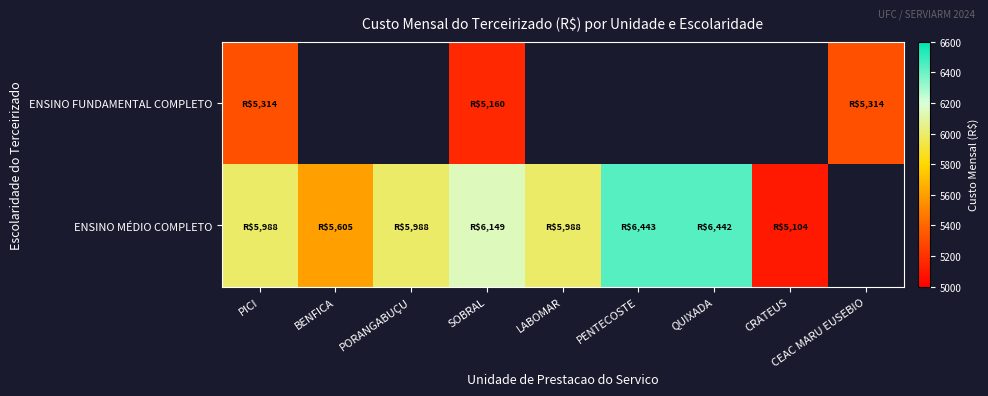

Which category has the lowest value in the ENSINO MÉDIO COMPLETO series?

CRATEUS